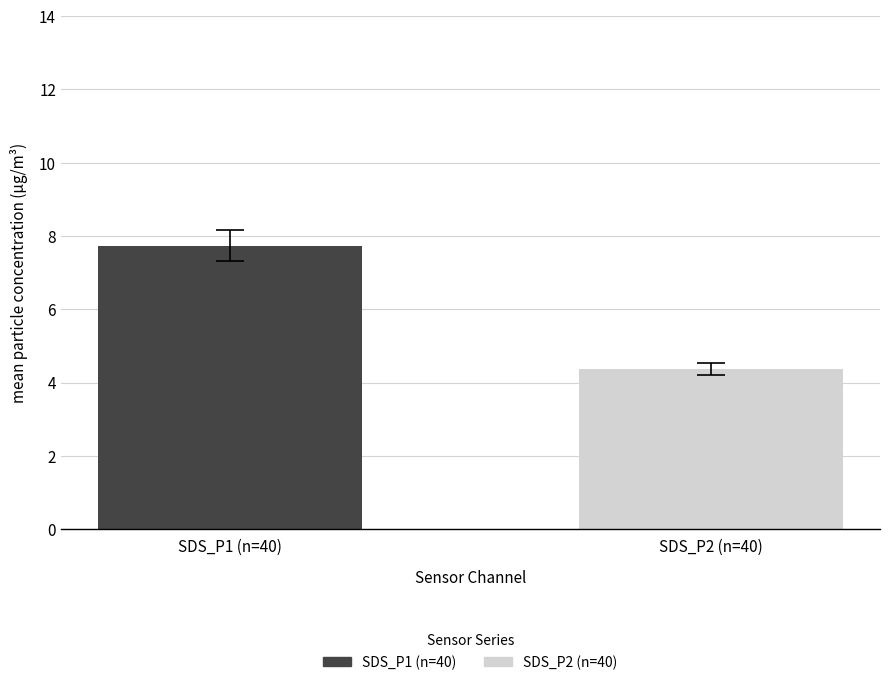

The chart shows a value of 2.9 at SDS_P2 (n=40). True or false?

False